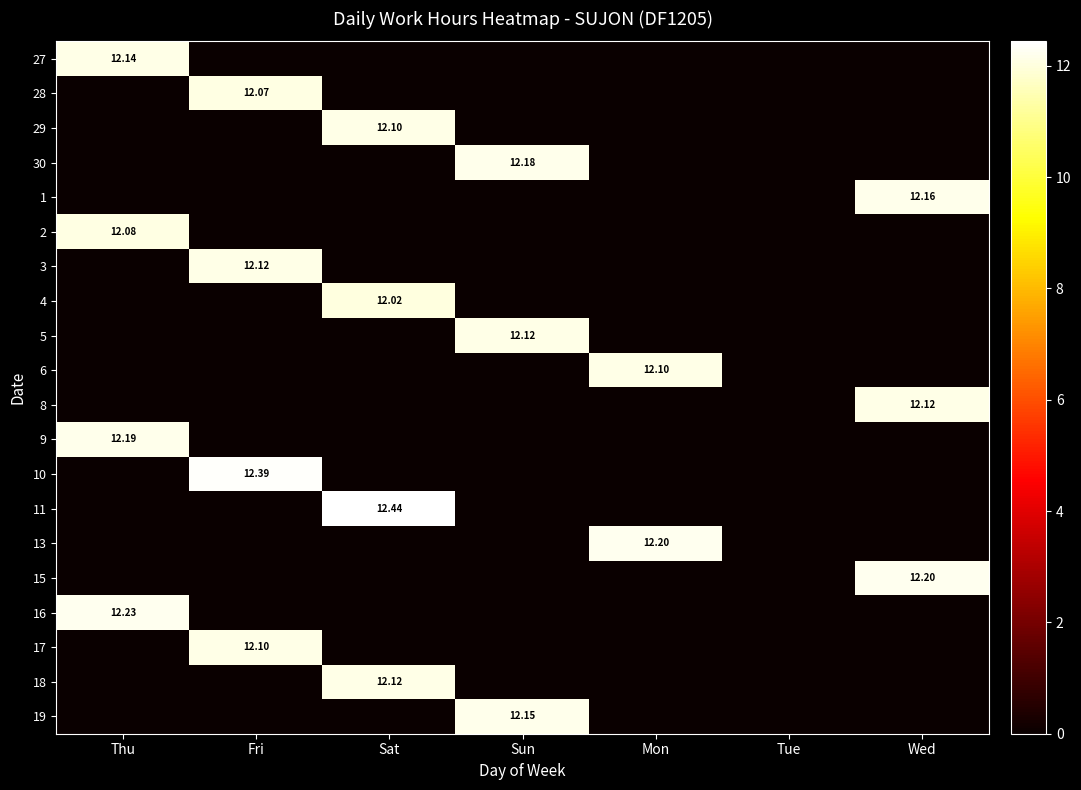

What is the maximum value shown in the chart?

12.4